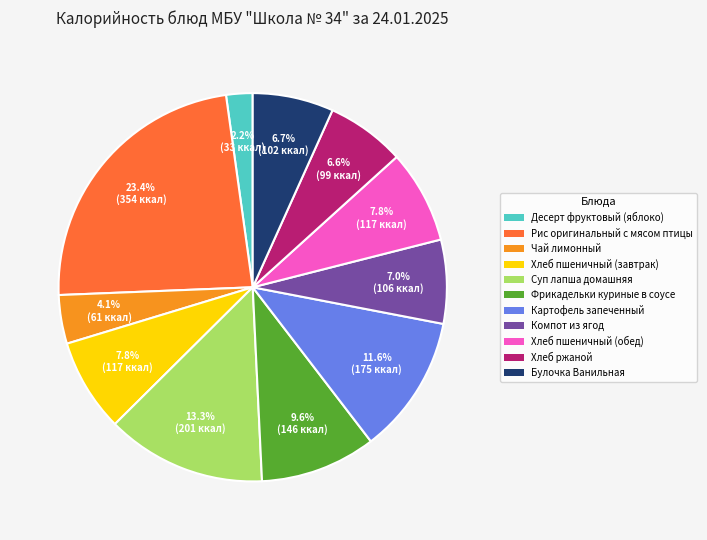

What percentage do Компот из ягод and Булочка Ванильная together represent?

13.7%